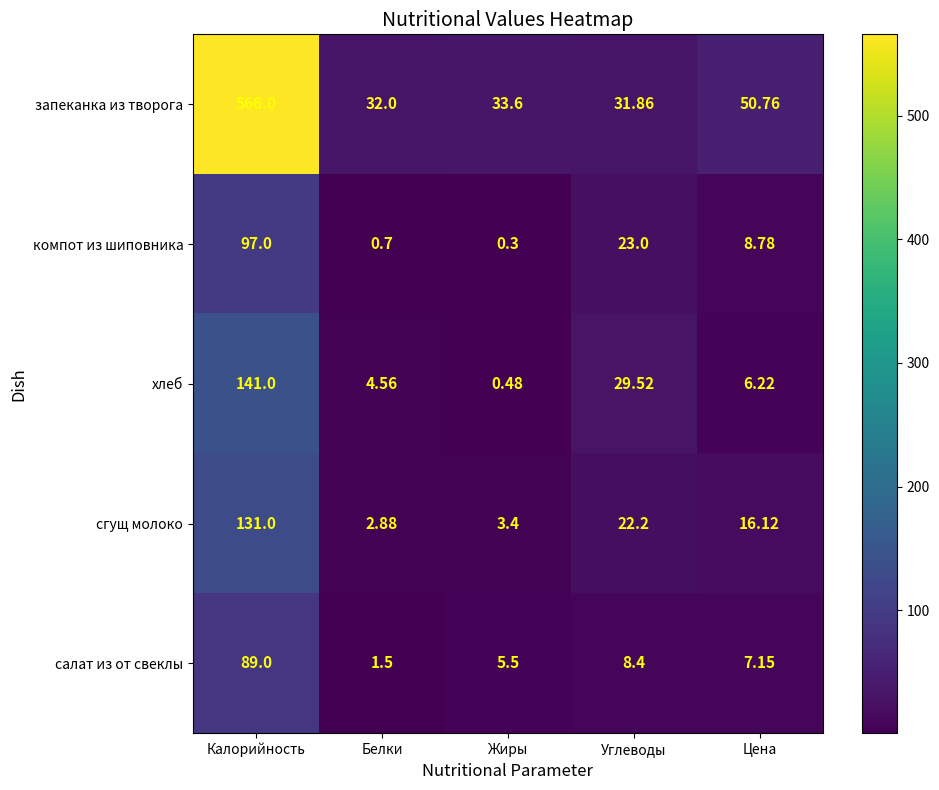

Which category has the highest value across all series?

Калорийность